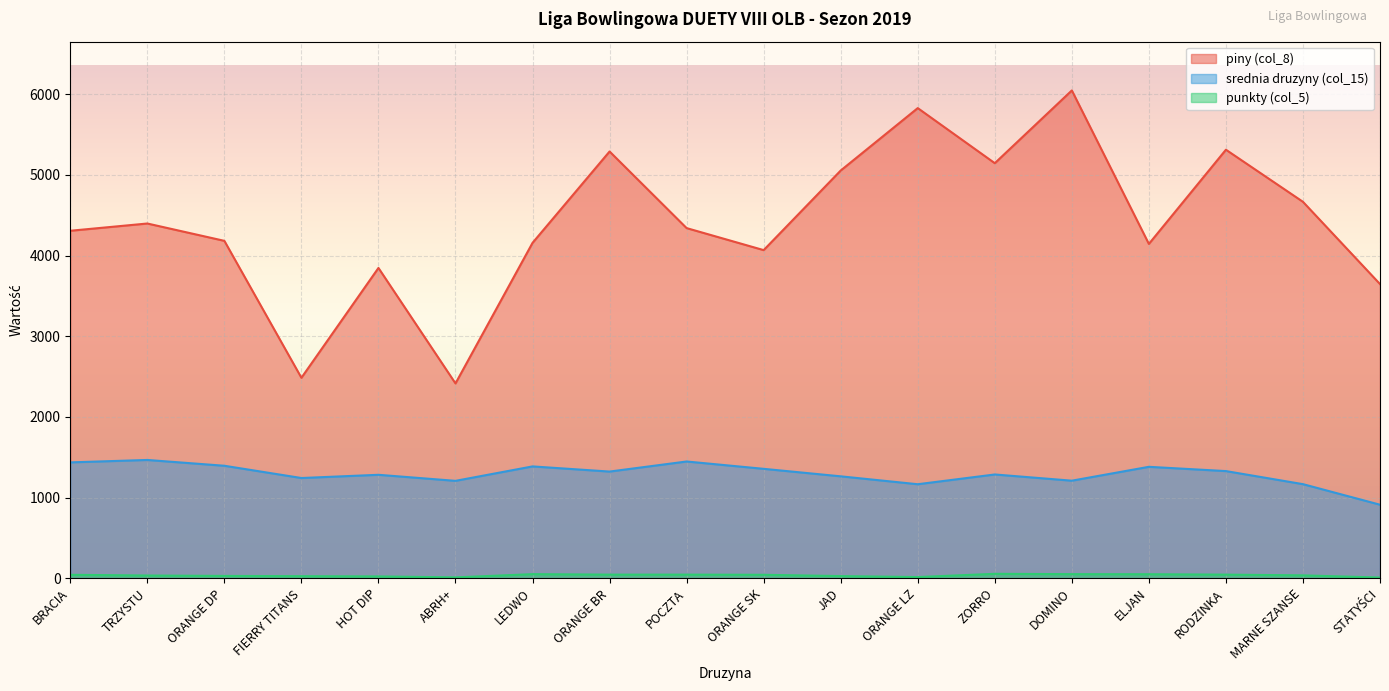

At which category is the sum across all series the highest?

DOMINO